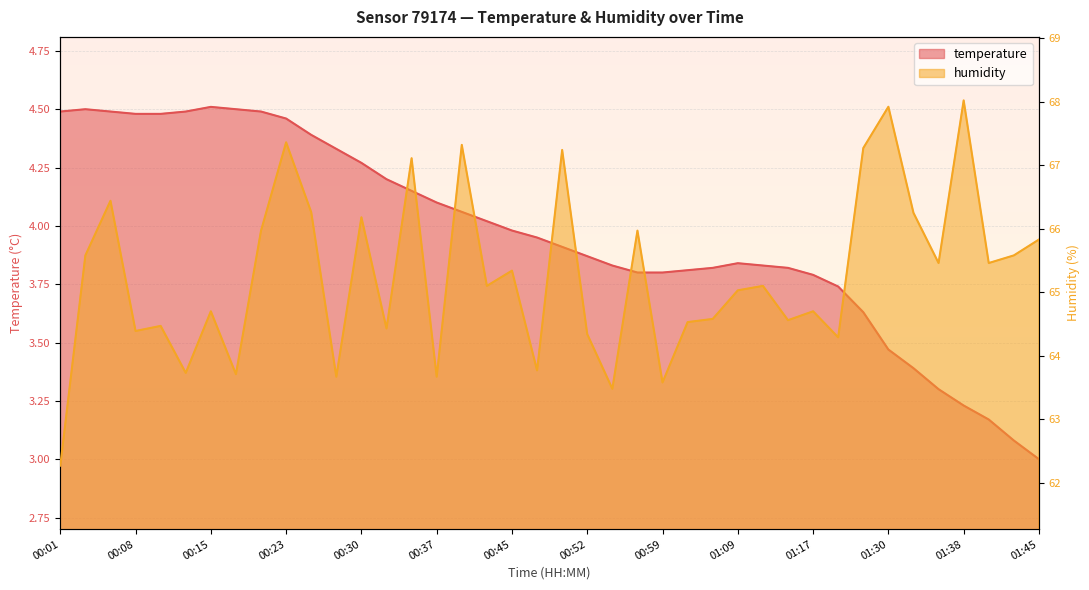

Which has a higher value, 01:17 or 00:30?

00:30